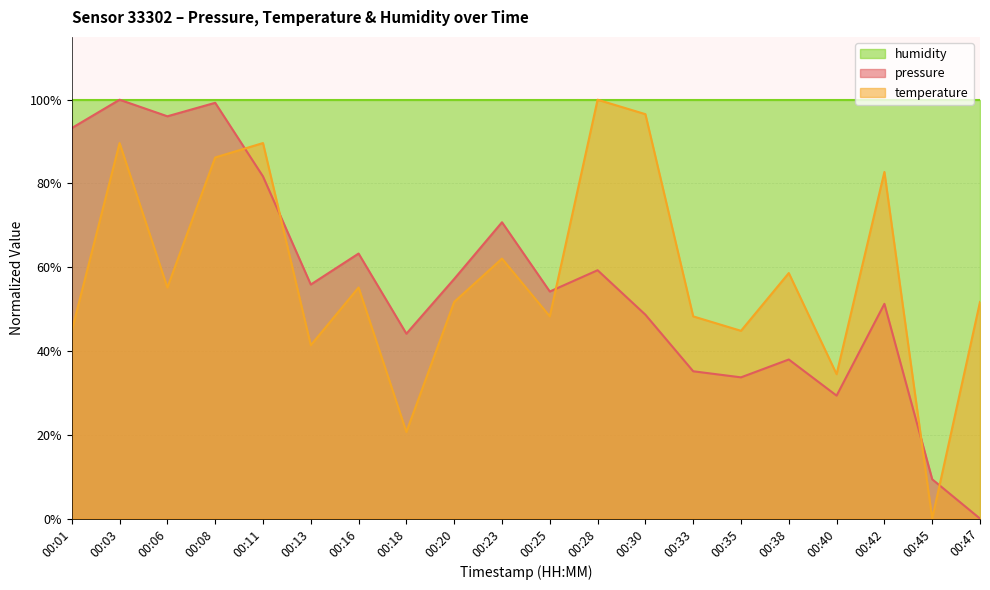

Rank the series at 00:35 from lowest to highest value.

pressure, temperature, humidity